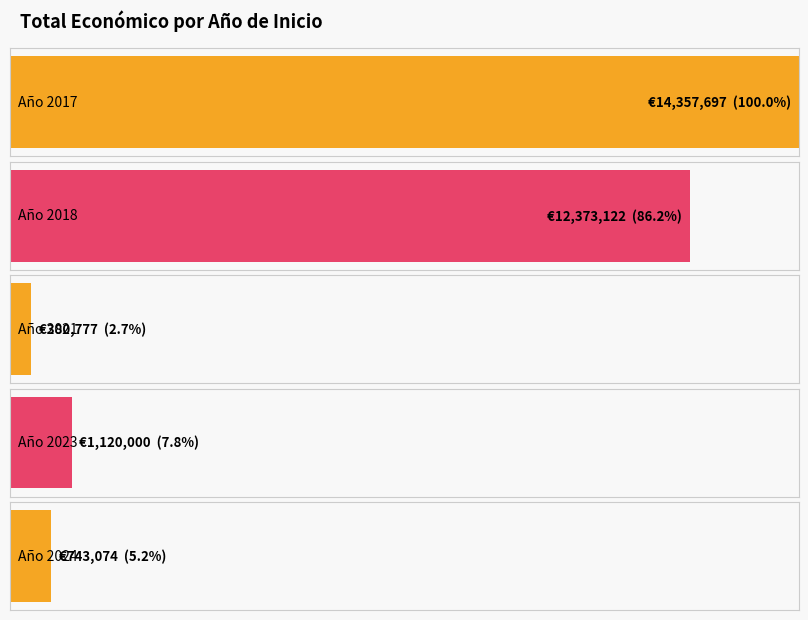

Rank the series by their average value, from lowest to highest.

labels_raw, Total económico por año